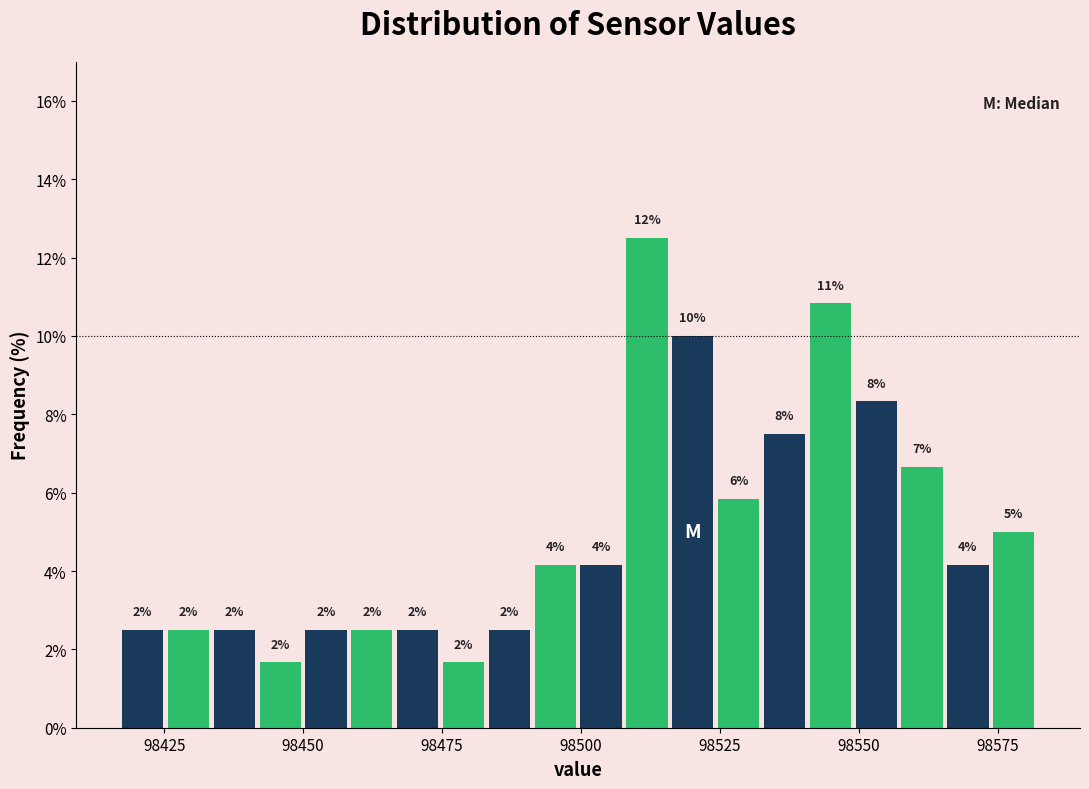

Read against the x-axis, roughly where is the centre of the tallest bar?

98510